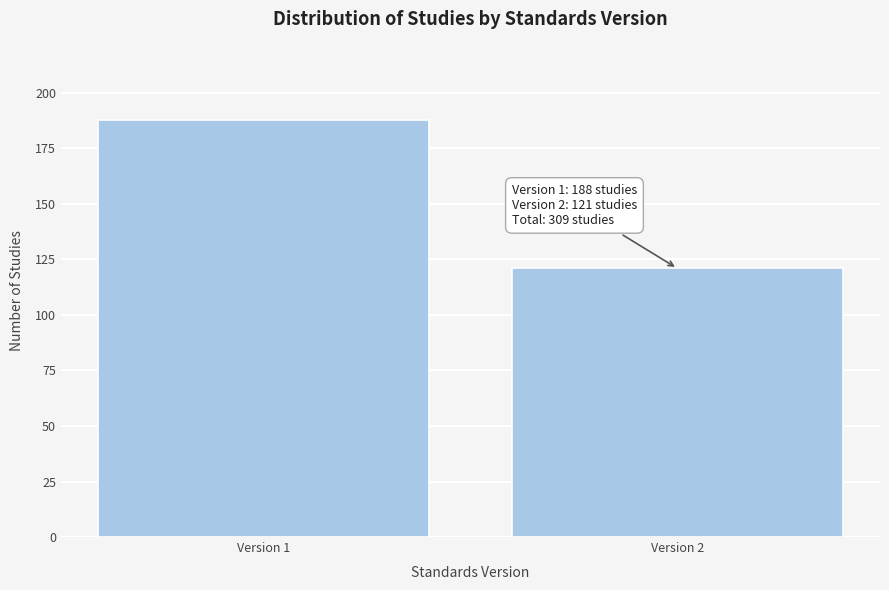

Reading right to left, what are all the values shown in this chart?

121	188